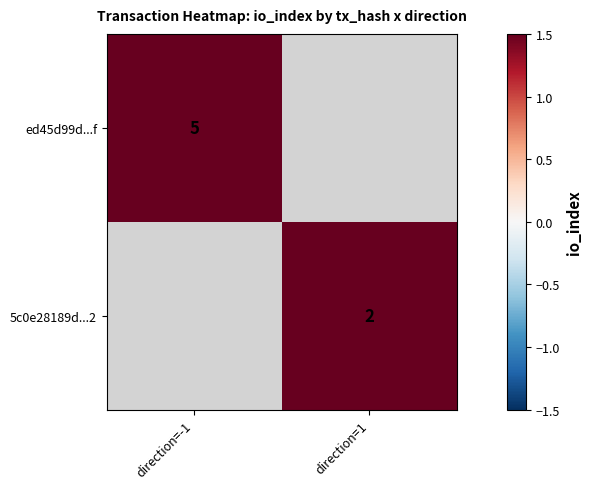

How many categories are shown in the chart?

2